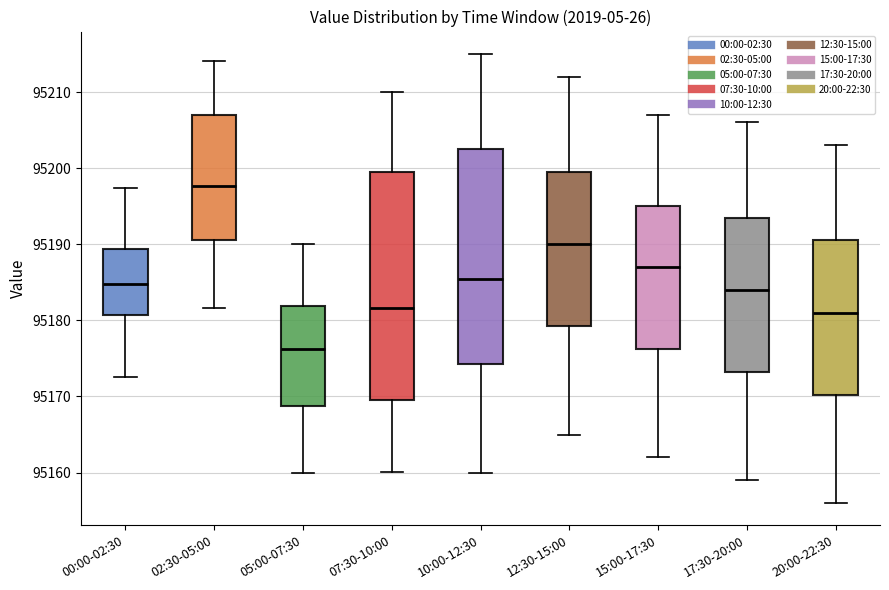

Where does the median line of the box for 07:30-10:00 sit on the y-axis? The values are not printed on the chart, so give them approximately, as read against the axis.

95182